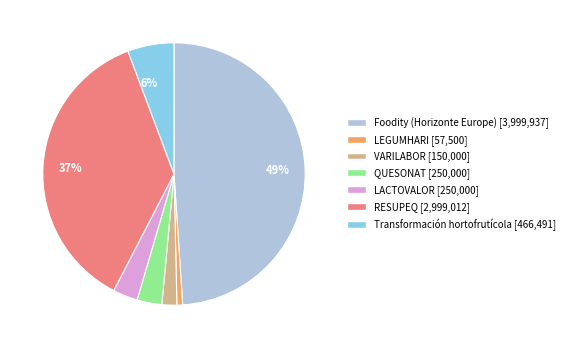

How many slices are in this pie chart?

7